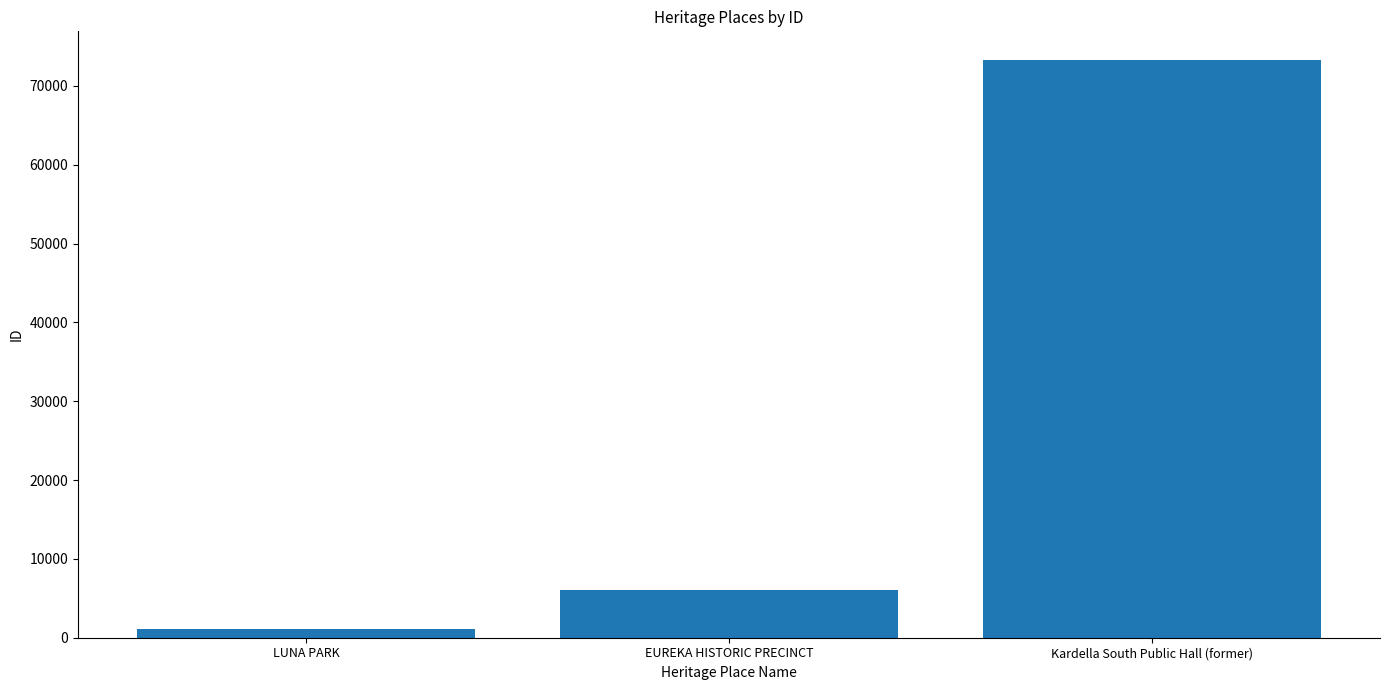

What is the difference between the maximum and minimum values?

72162